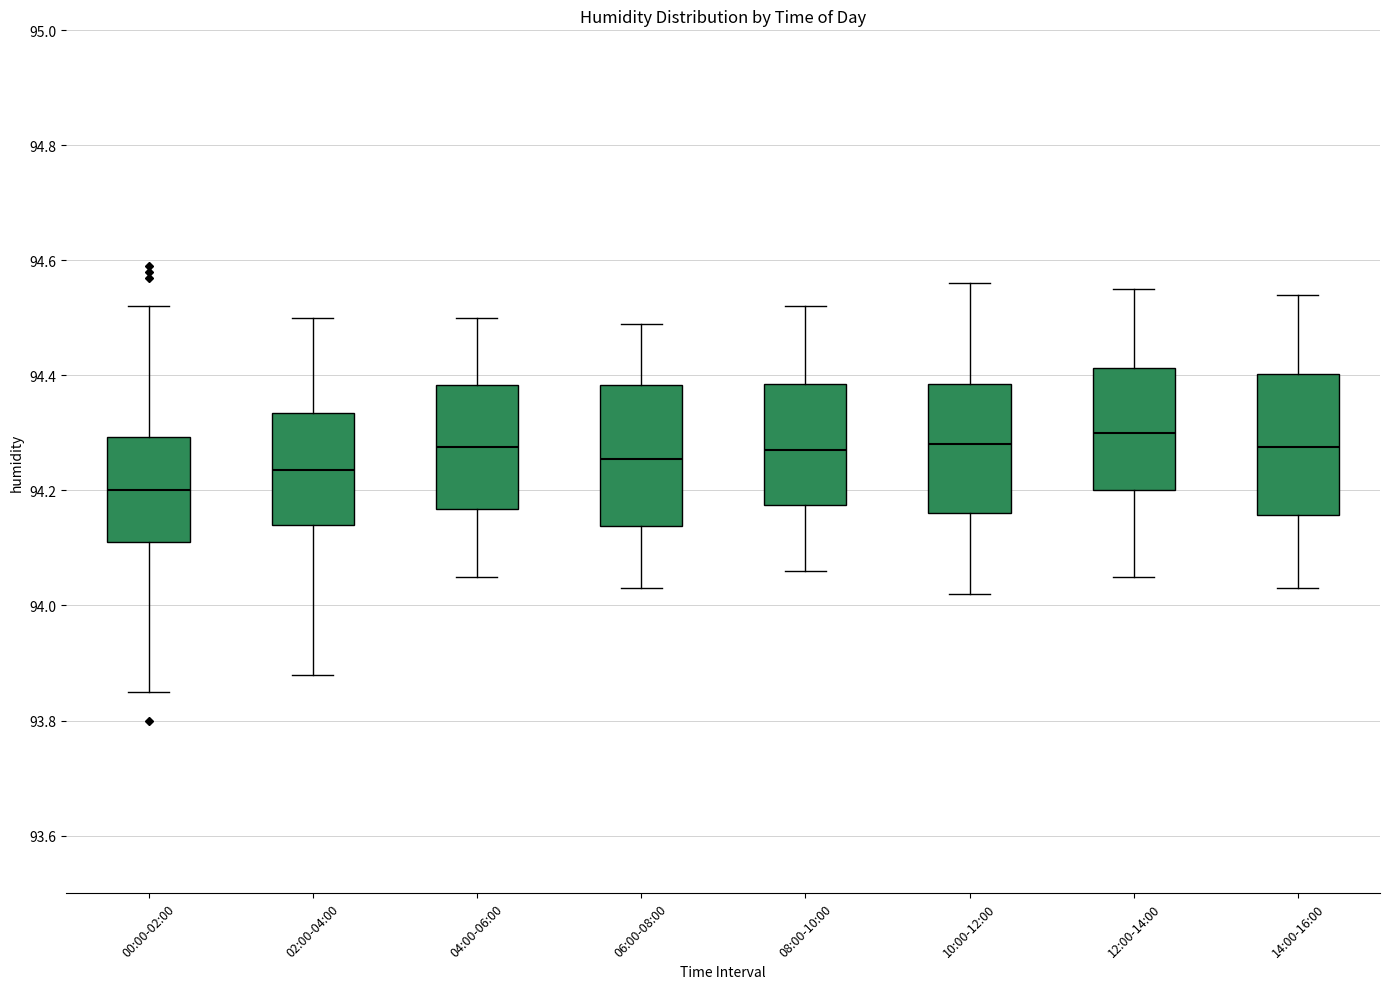

Where is the lower edge of the box for 00:00-02:00 on the y-axis? The values are not printed on the chart, so give them approximately, as read against the axis.

94.12